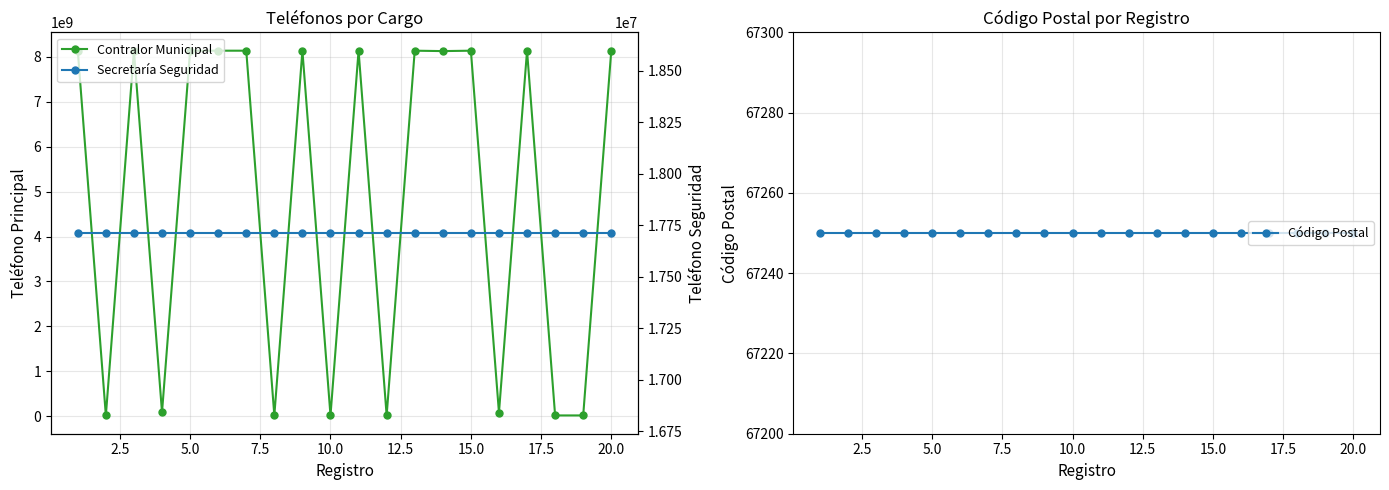

How many lines are shown in the chart?

3